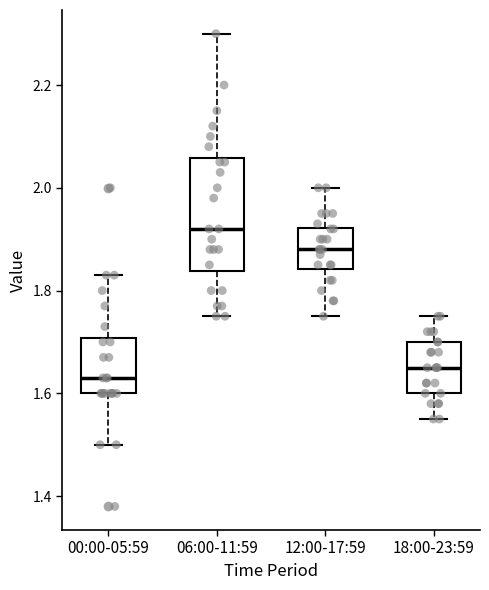

Reading left to right, read every box against the y-axis: the position of its median line, the range the box covers, and the ends of its whiskers. The values are not printed on the chart, so give them approximately, as read against the axis.

00:00-05:59: median 1.64, box 1.60 to 1.70, whiskers 1.50 to 1.84
06:00-11:59: median 1.92, box 1.84 to 2.06, whiskers 1.76 to 2.30
12:00-17:59: median 1.88, box 1.84 to 1.92, whiskers 1.76 to 2.00
18:00-23:59: median 1.66, box 1.60 to 1.70, whiskers 1.56 to 1.76